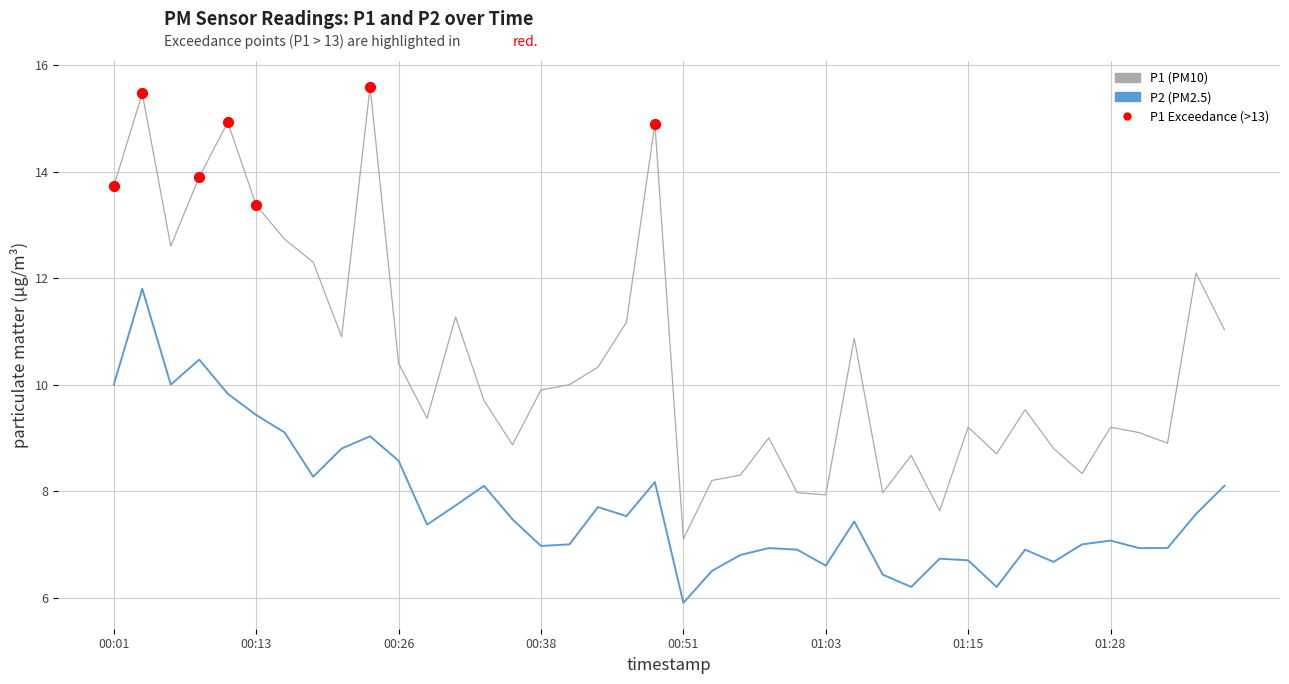

What is the minimum value shown in the chart?

5.9